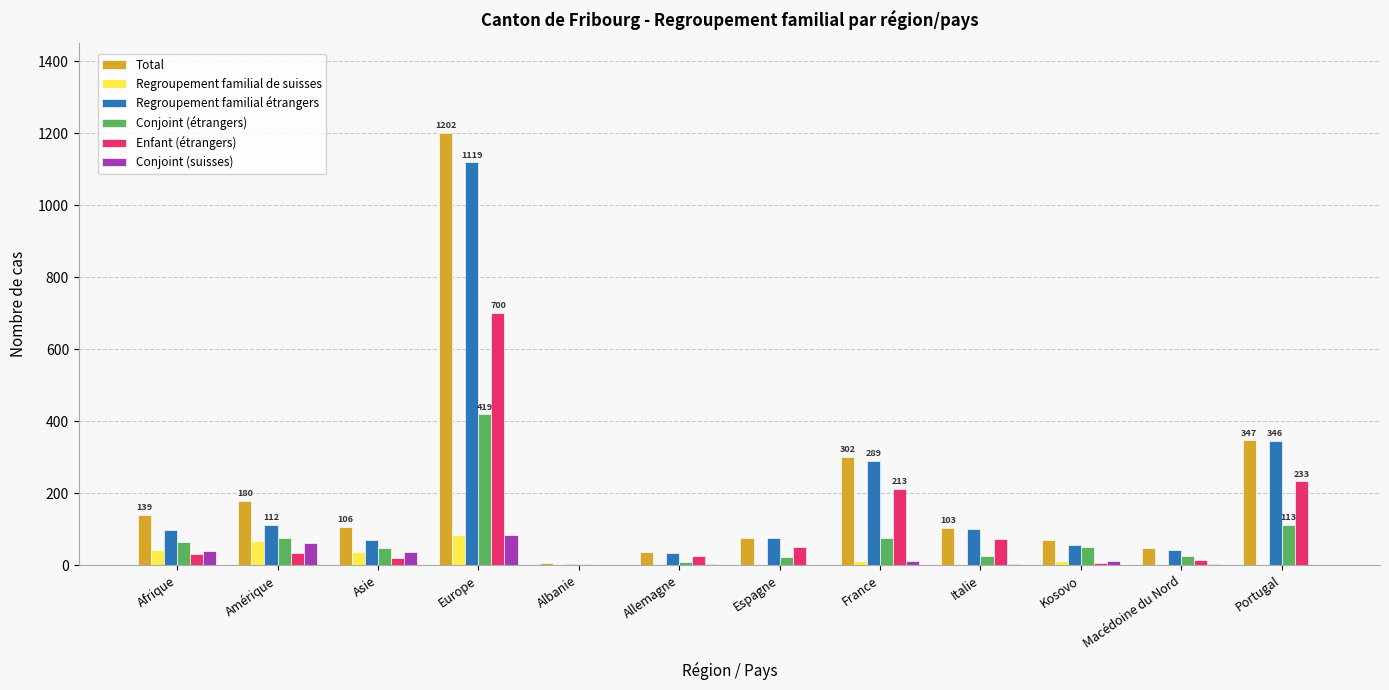

What is the sum of all Total values?

2615